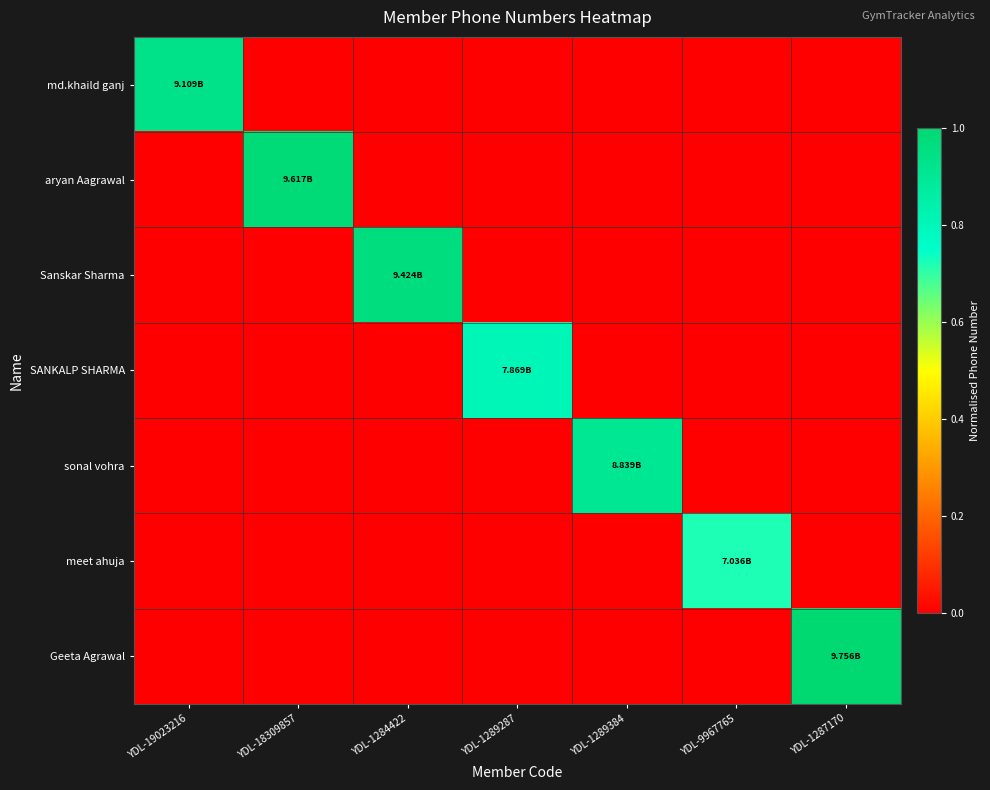

What is the difference between the highest and lowest values at YDL-1289384?

0.9